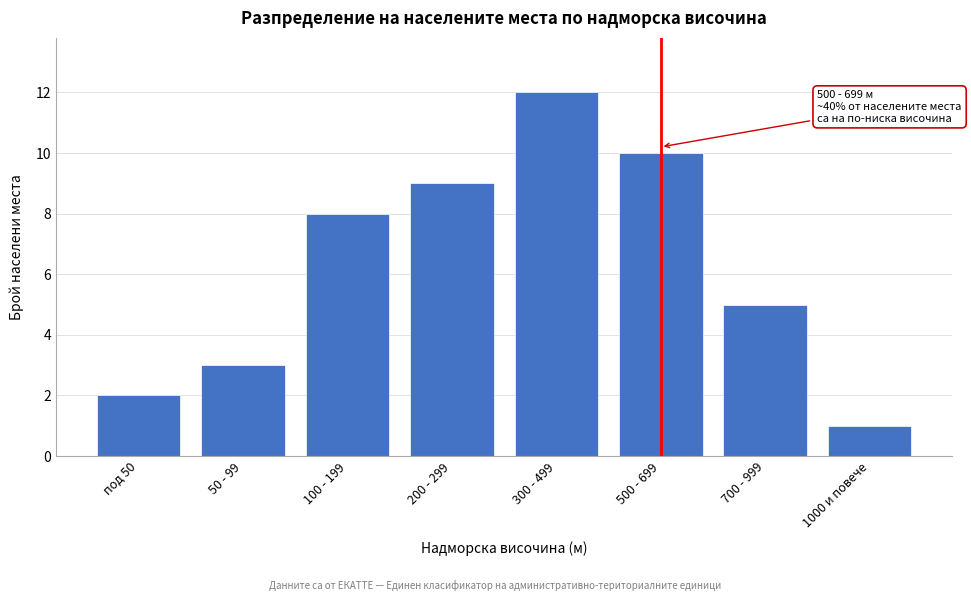

Reading left to right, list all the values displayed in this chart.

2	3	8	9	12	10	5	1